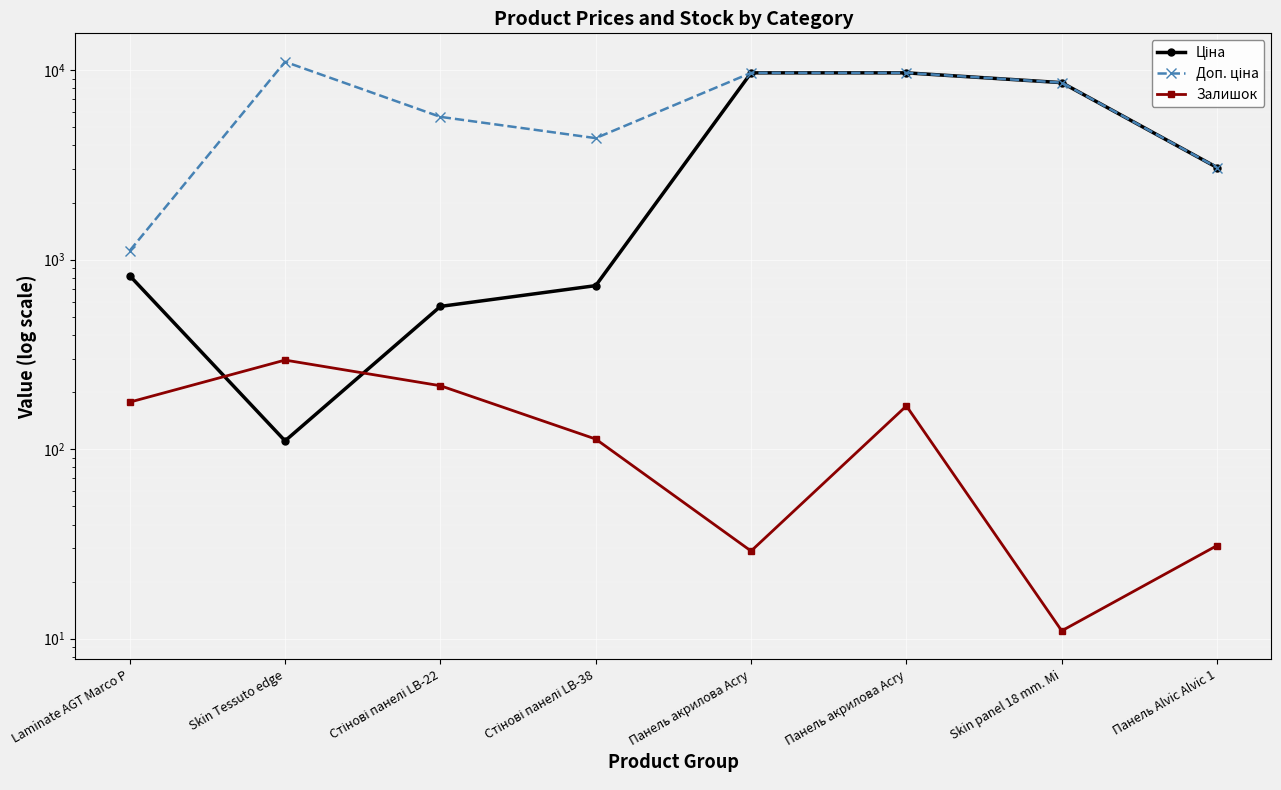

The value of Залишок at Панель Alvic Alvic 1 is 31.0. True or false?

True